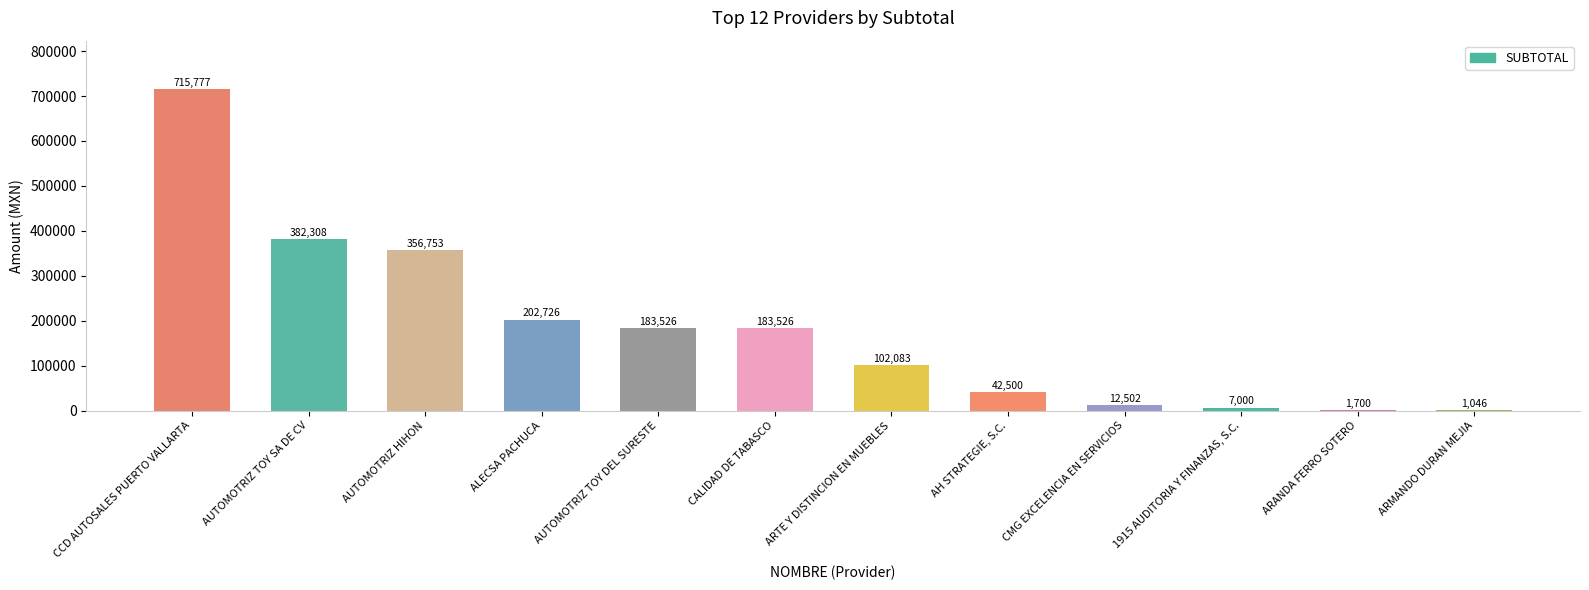

What is the change in value from ALECSA PACHUCA to ARMANDO DURAN MEJIA?

-201679.3